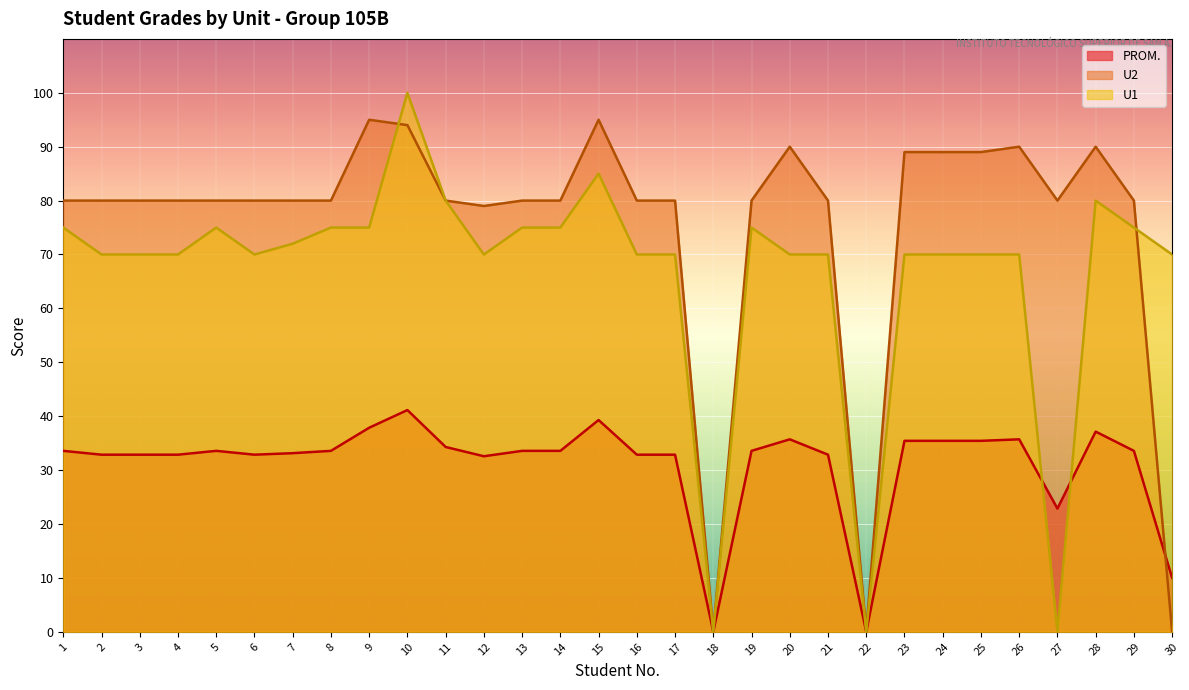

List the series in order of their peak value, lowest first.

PROM., U2, U1